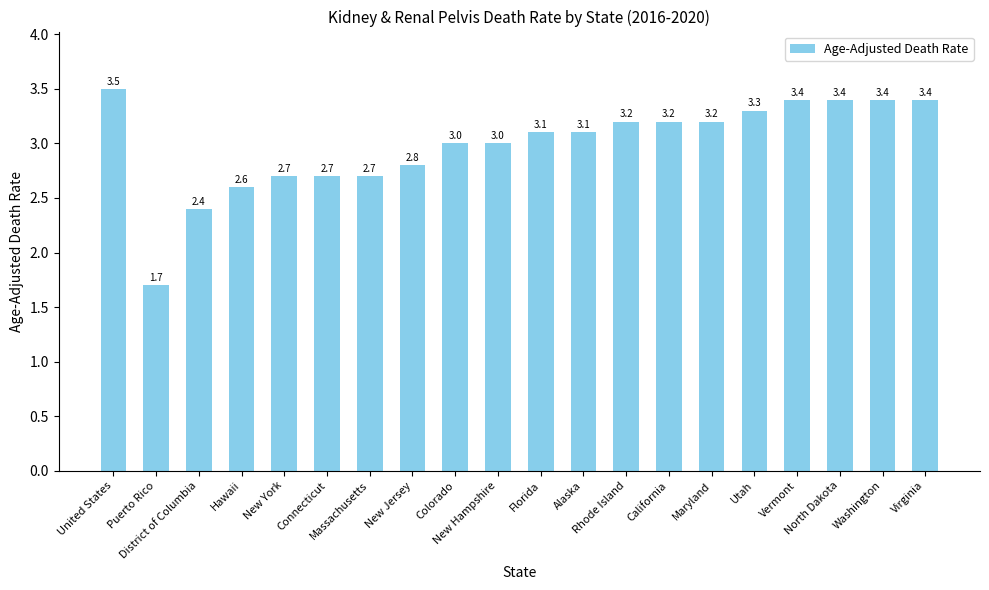

The chart shows a value of 4.3 at Maryland. True or false?

False